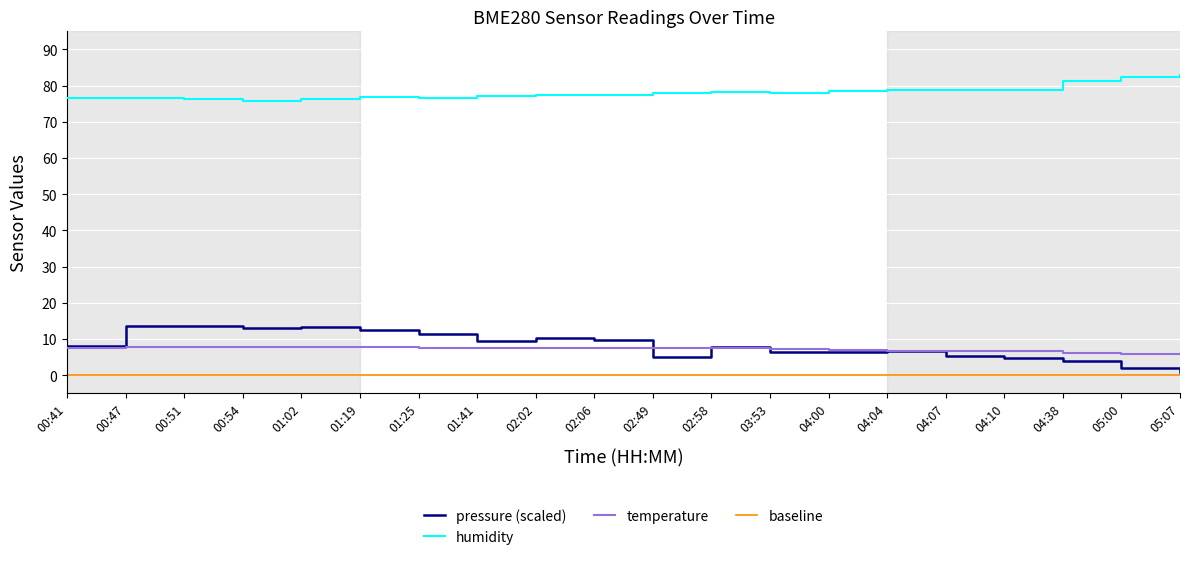

What is the sum of all temperature values?

142.8